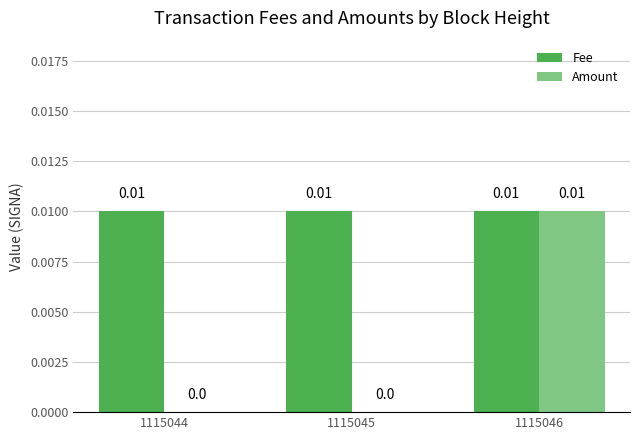

Is the value of Fee at 1115046 greater than the value of Amount at 1115045?

Yes